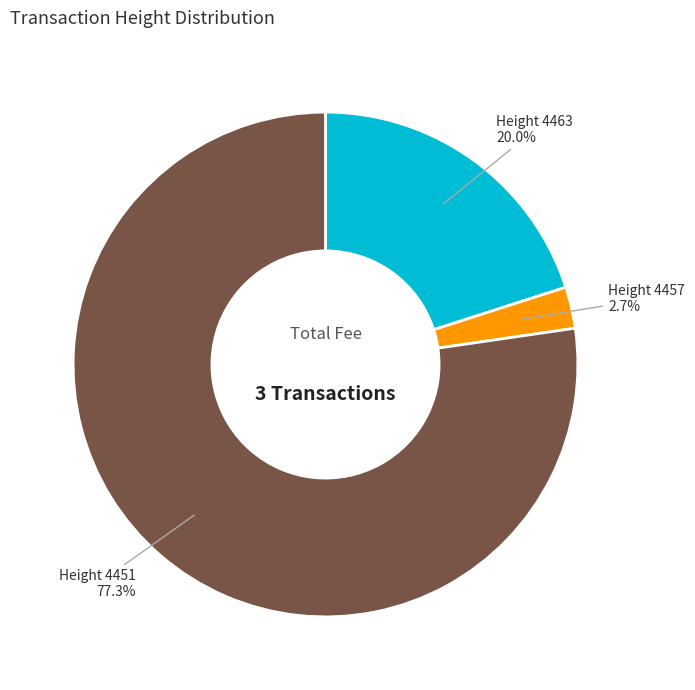

Which category has the smallest portion of the pie?

Height 4457